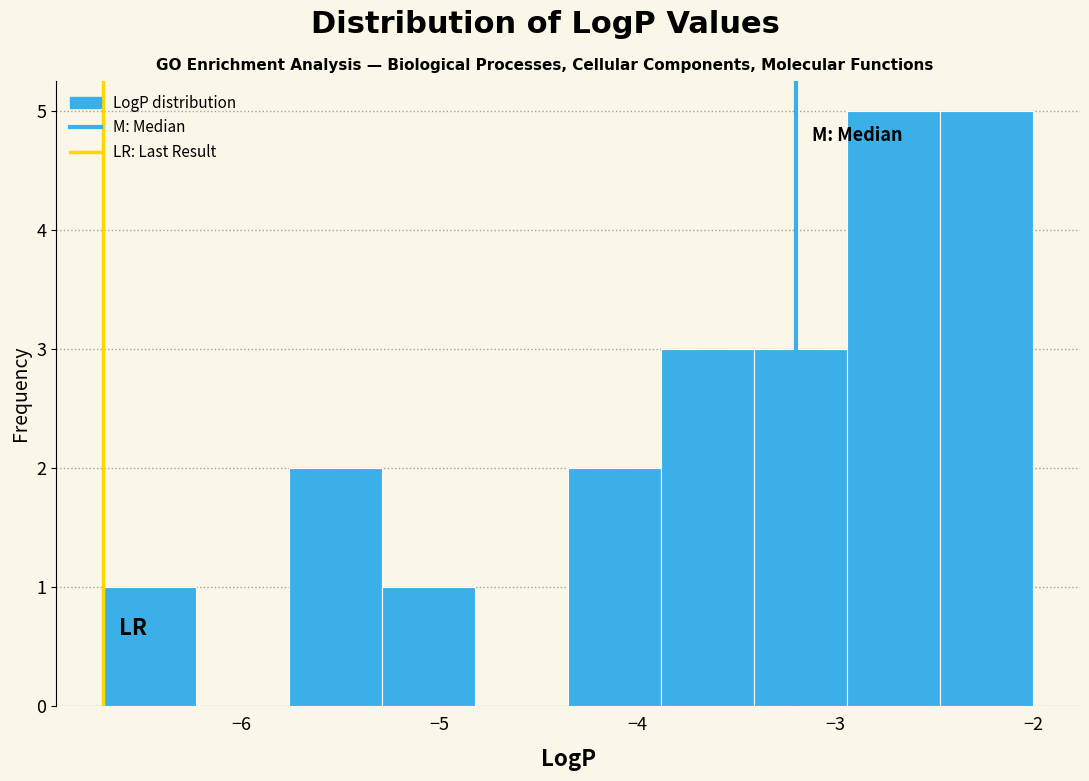

Reading left to right, transcribe this chart: for each bar, give the range it covers on the x-axis and its height. Neither the bar edges nor the heights are printed on the chart, so give them approximately, as read against the axes.

-6.70 to -6.23: 1
-6.23 to -5.76: 0
-5.76 to -5.29: 2
-5.29 to -4.82: 1
-4.82 to -4.35: 0
-4.35 to -3.88: 2
-3.88 to -3.41: 3
-3.41 to -2.94: 3
-2.94 to -2.47: 5
-2.47 to -2.00: 5